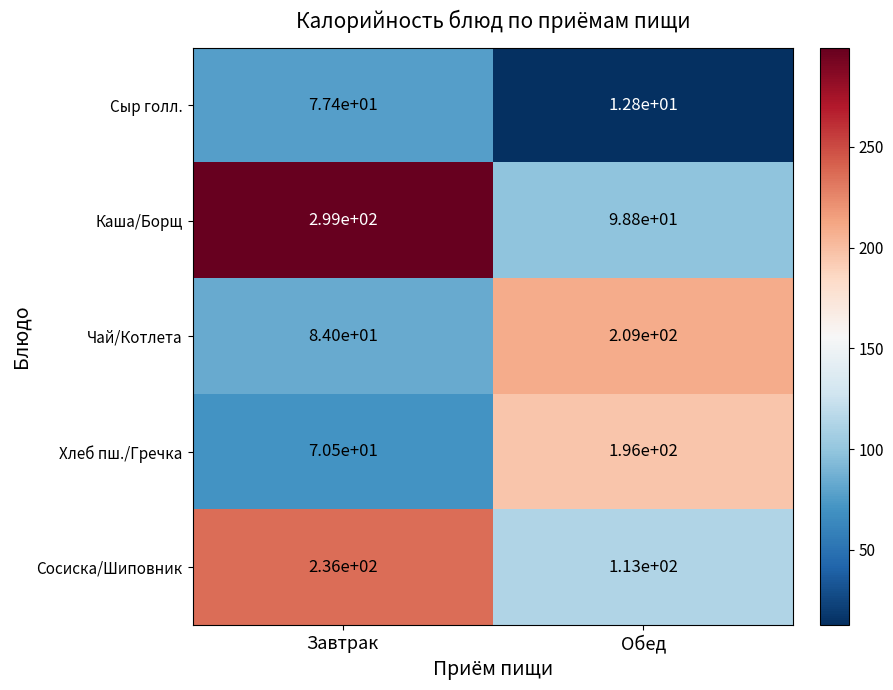

Reading left to right, list all the values displayed in this chart.

Сыр голл.: Завтрак=77.4	Обед=12.8
Каша/Борщ: Завтрак=299.0	Обед=98.8
Чай/Котлета: Завтрак=84.0	Обед=209.0
Хлеб пш./Гречка: Завтрак=70.5	Обед=196.0
Сосиска/Шиповник: Завтрак=236.0	Обед=113.0